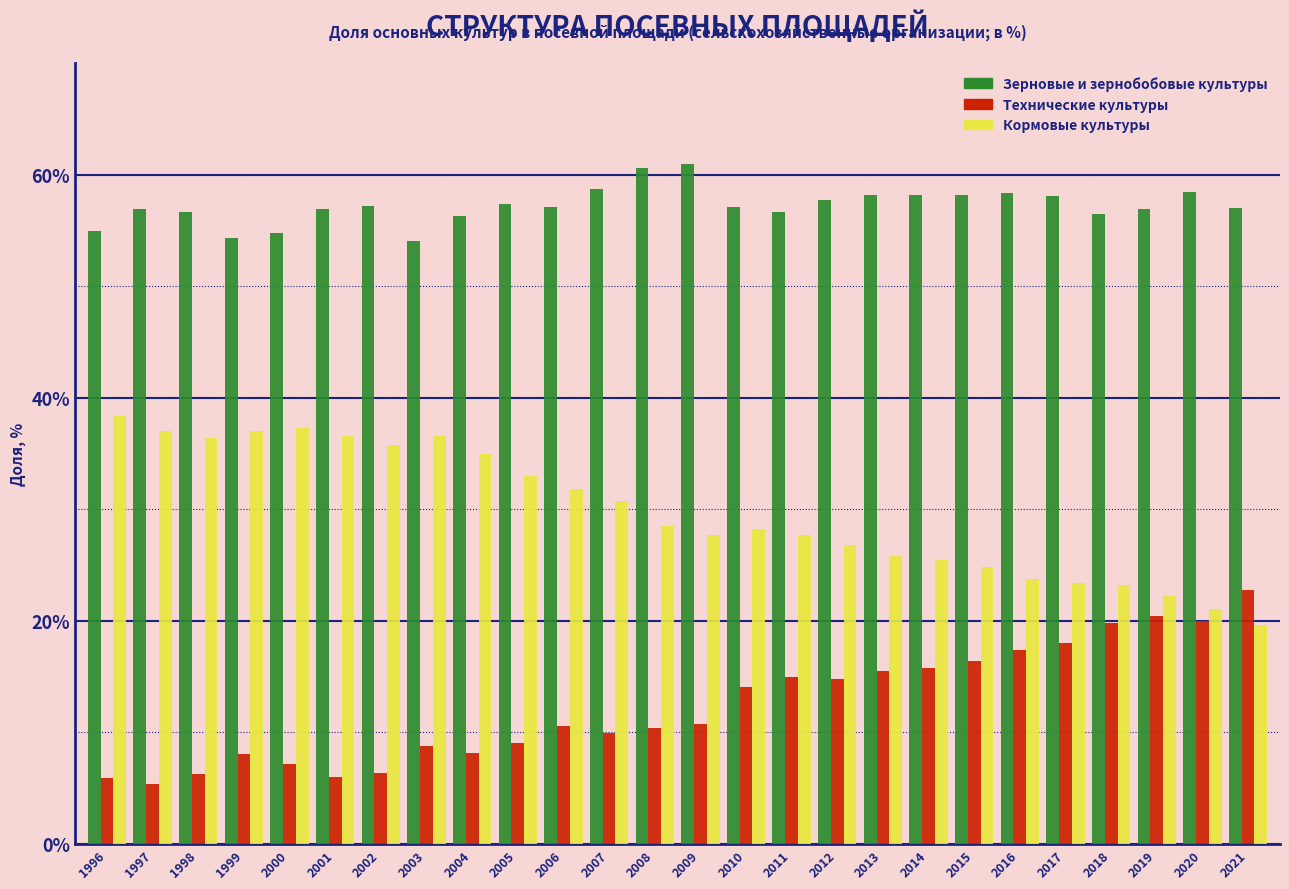

Which series has the largest total across all categories?

Зерновые и зернобобовые культуры